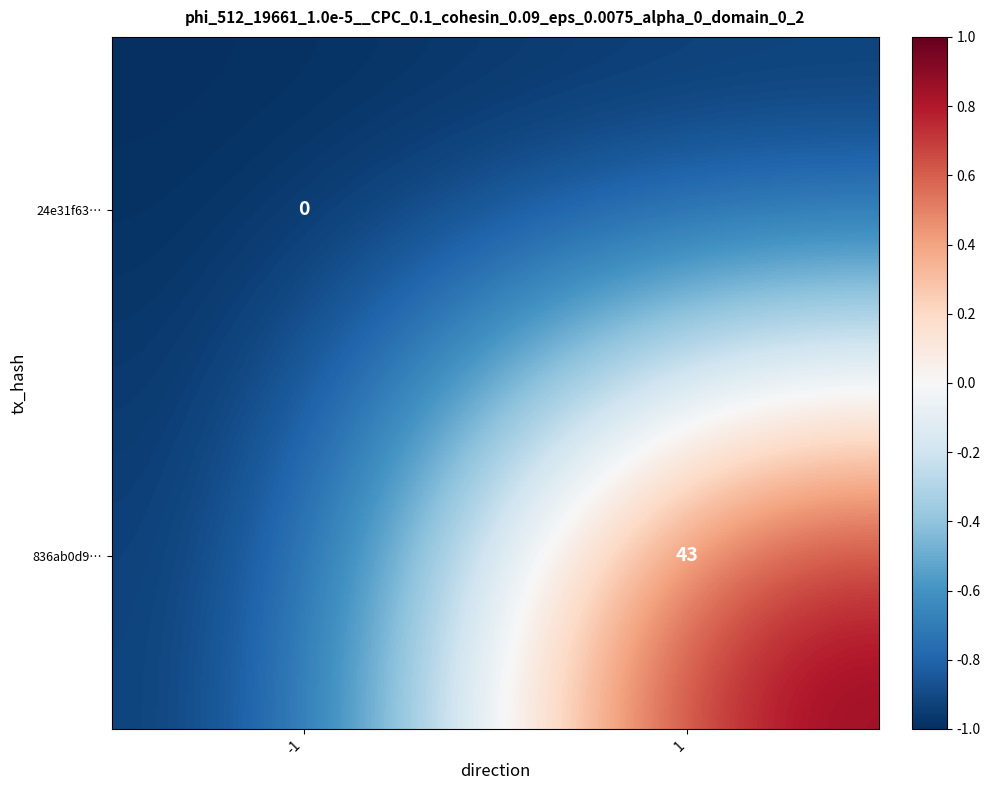

Is it true that 836ab0d9… equals 43 at 1?

True